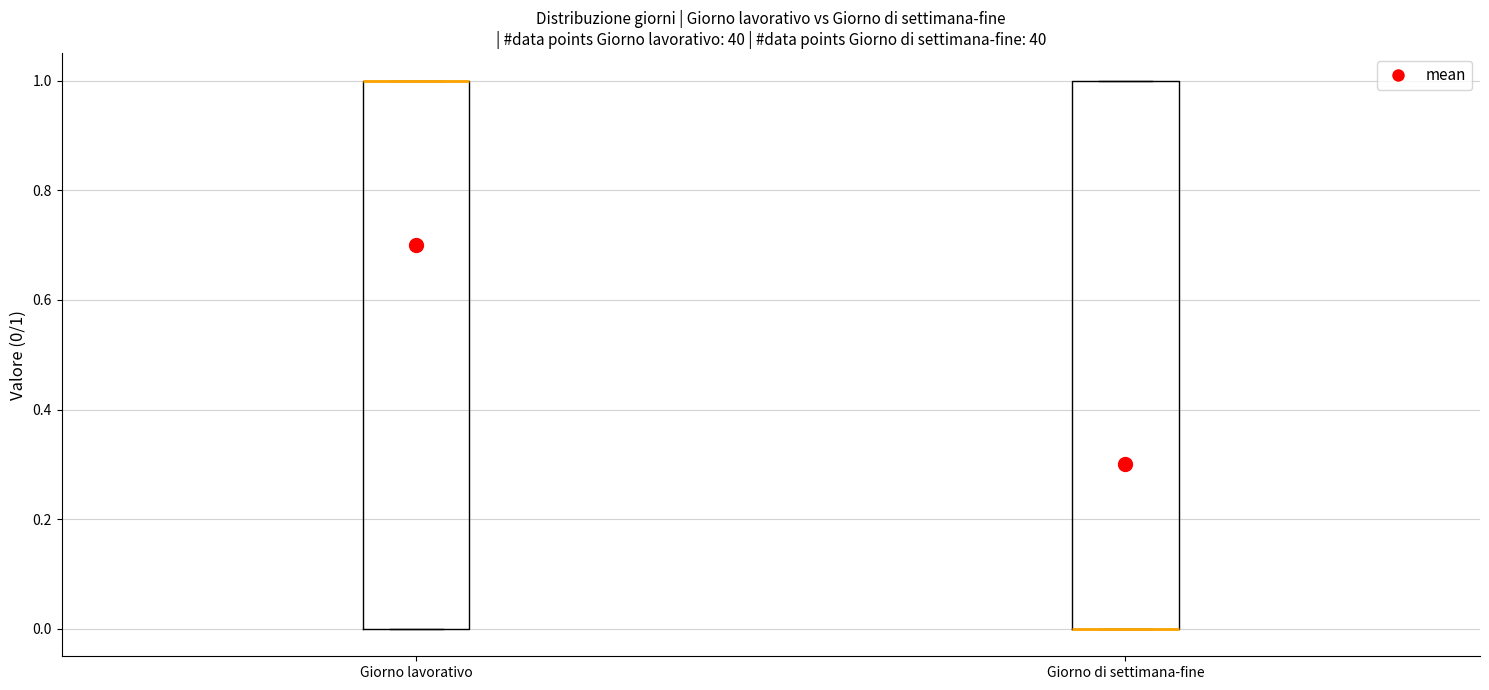

Reading left to right, transcribe this box plot: for each box, give where its median line is, the range the box spans, and where its two whiskers end, as read against the y-axis. The values are not printed on the chart, so give them approximately, as read against the axis.

Giorno lavorativo: median 1 (drawn on the box's upper edge), box 0 to 1, whiskers 0 to 1
Giorno di settimana-fine: median 0 (drawn on the box's lower edge), box 0 to 1, whiskers 0 to 1